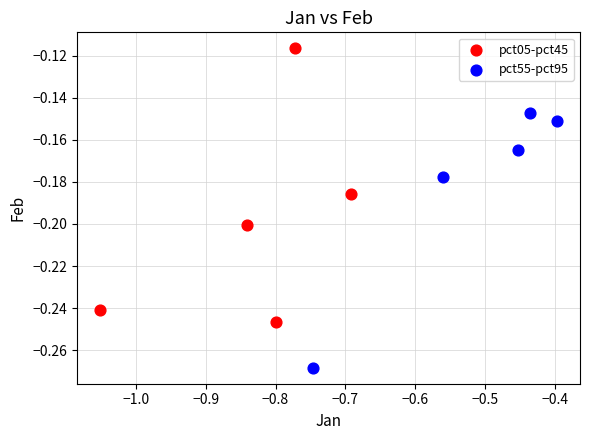

Which series reaches the minimum Y coordinate?

pct55-pct95